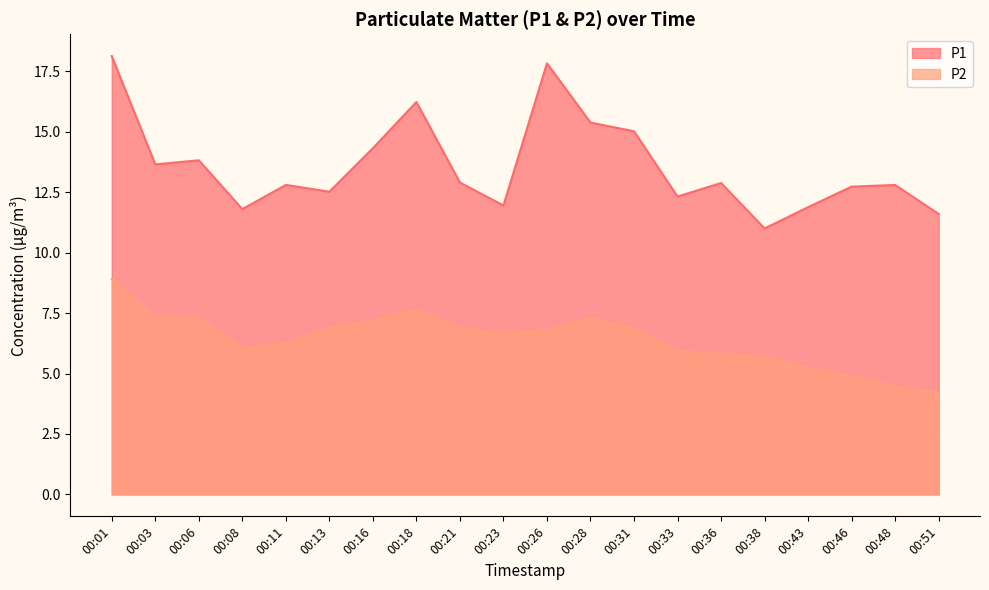

What is the highest value of the P2 series?

8.9